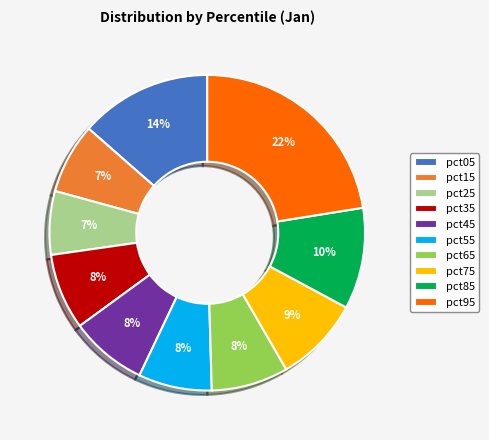

Do pct85 and pct95 together represent more than half of the pie?

No